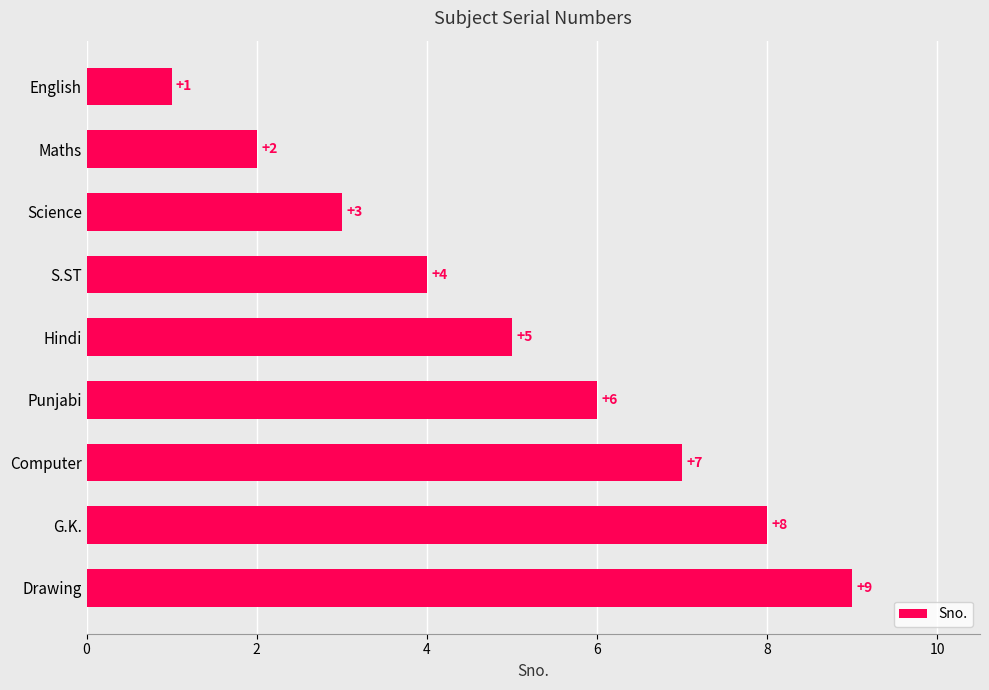

What is the difference between the maximum and minimum values?

8